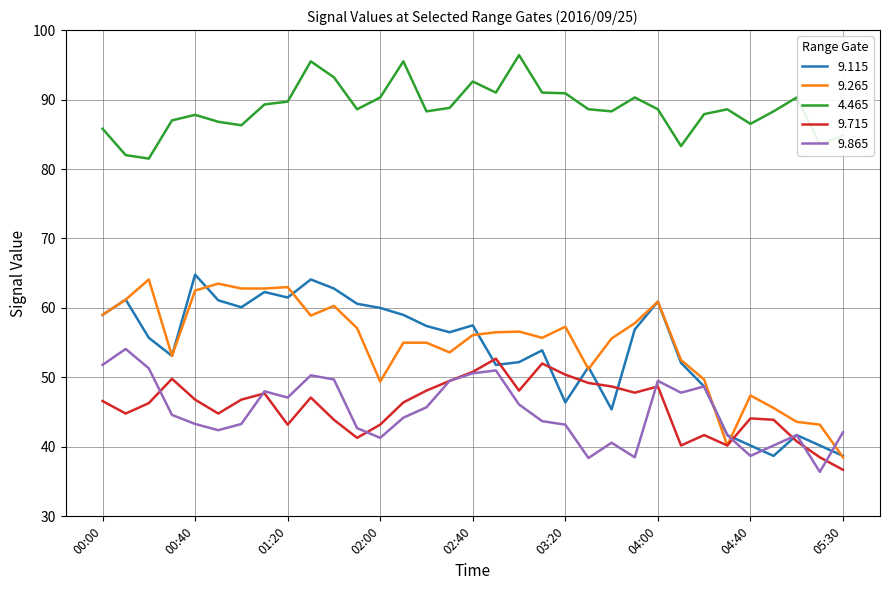

True or false: 4.465 and 9.115 intersect in this chart.

False